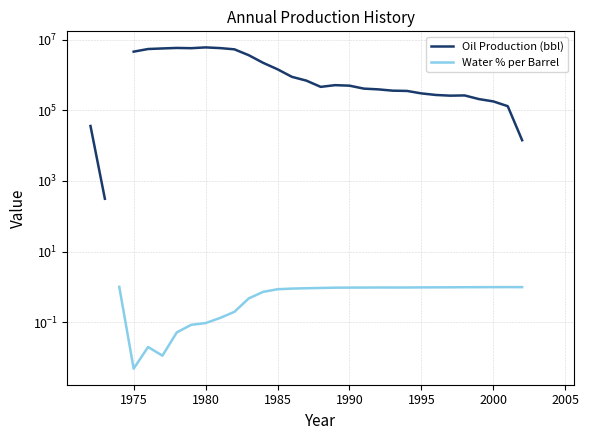

How many values in the Oil Production (bbl) series exceed 36074?

28